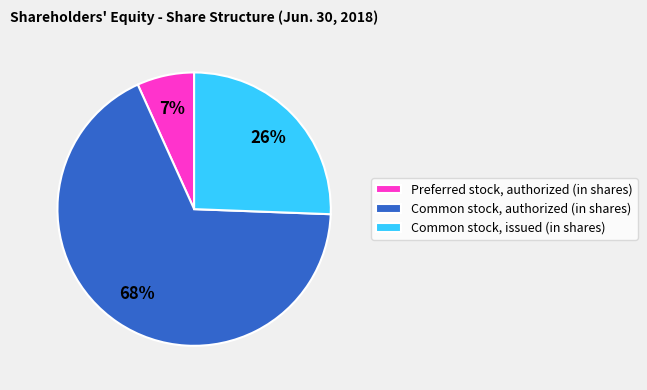

Does Common stock, authorized (in shares) represent more than half of the total?

Yes